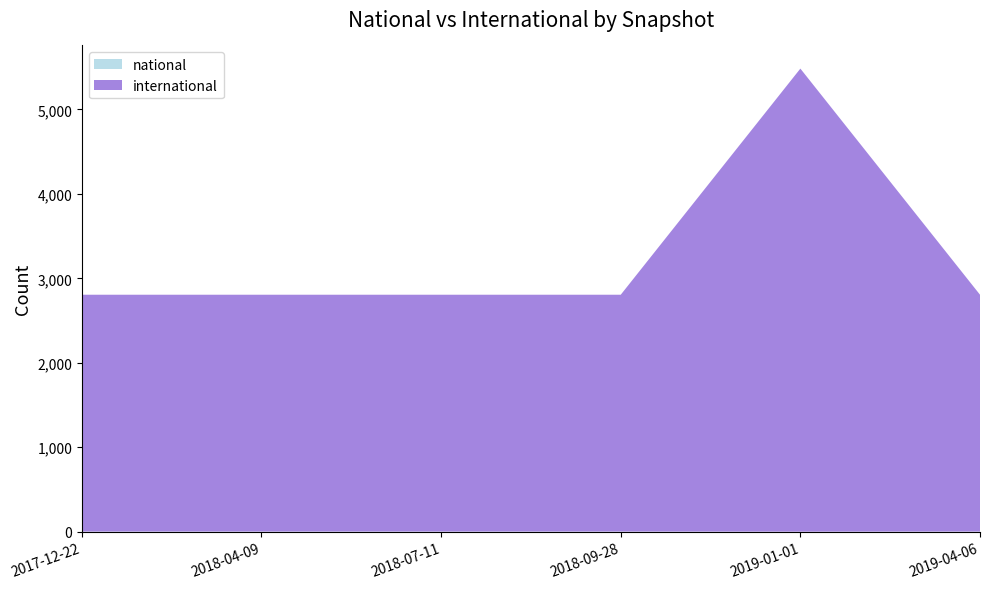

Reading left to right, what are all the values shown in this chart?

national: 1	1	1	1	0	1
international: 2805	2805	2805	2805	5484	2805